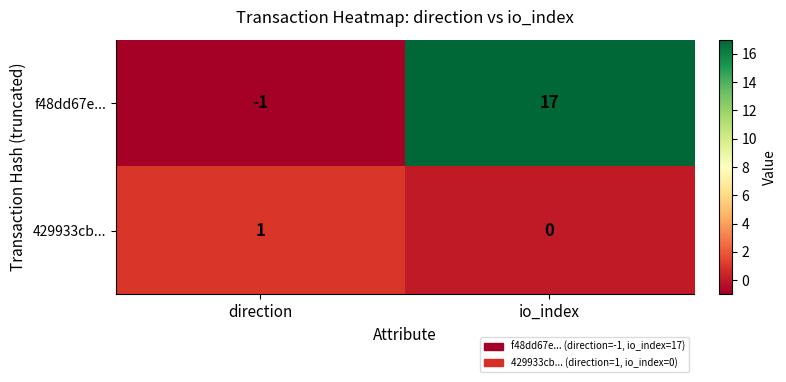

Rank the series by their average value, from lowest to highest.

429933cb..., f48dd67e...